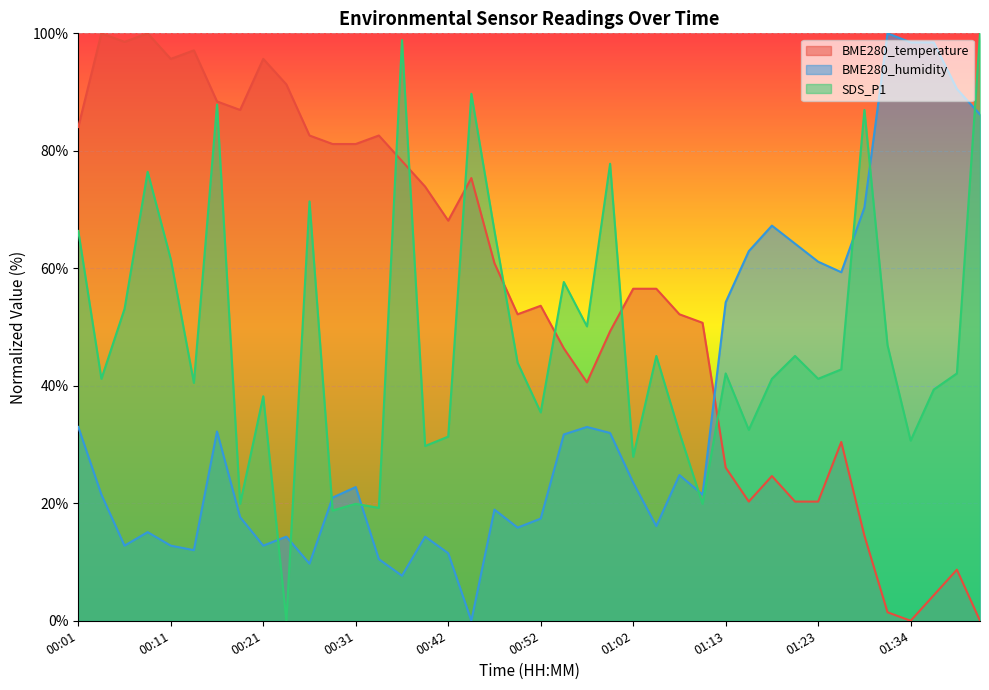

Between 00:50 and 01:13, which is larger?

00:50